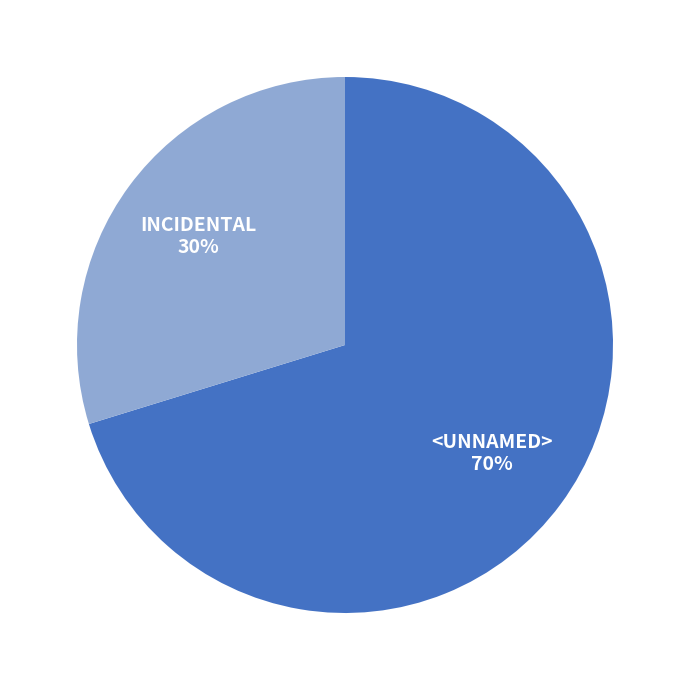

Is there a majority slice in this chart?

Yes